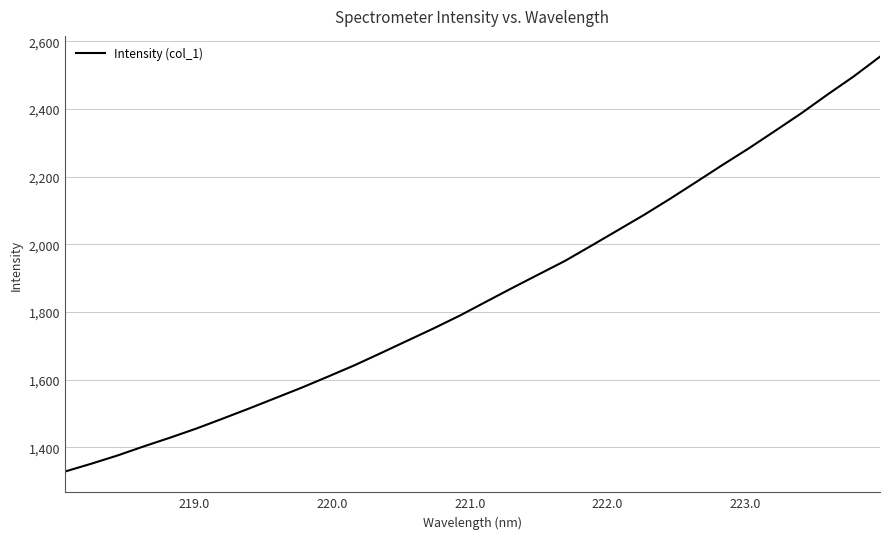

What is the maximum value shown in the chart?

2554.6